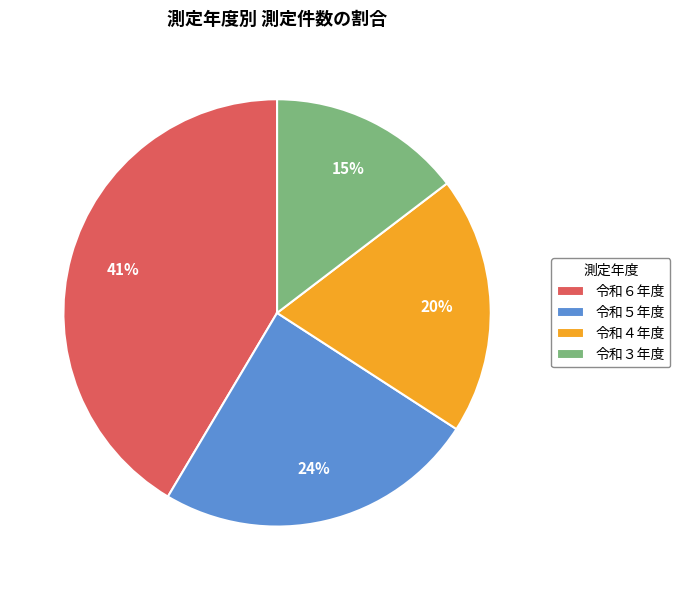

Rank the categories by value from lowest to highest.

令和３年度, 令和４年度, 令和５年度, 令和６年度